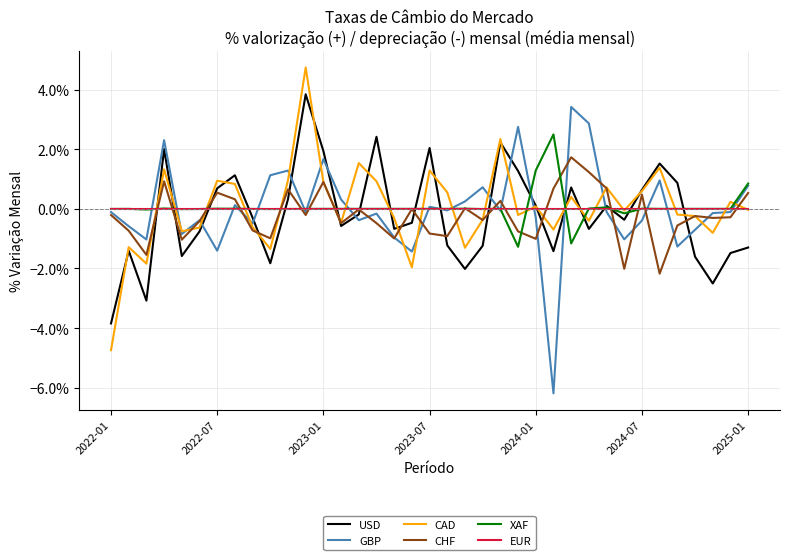

Does the chart display data point markers on the line(s)?

No